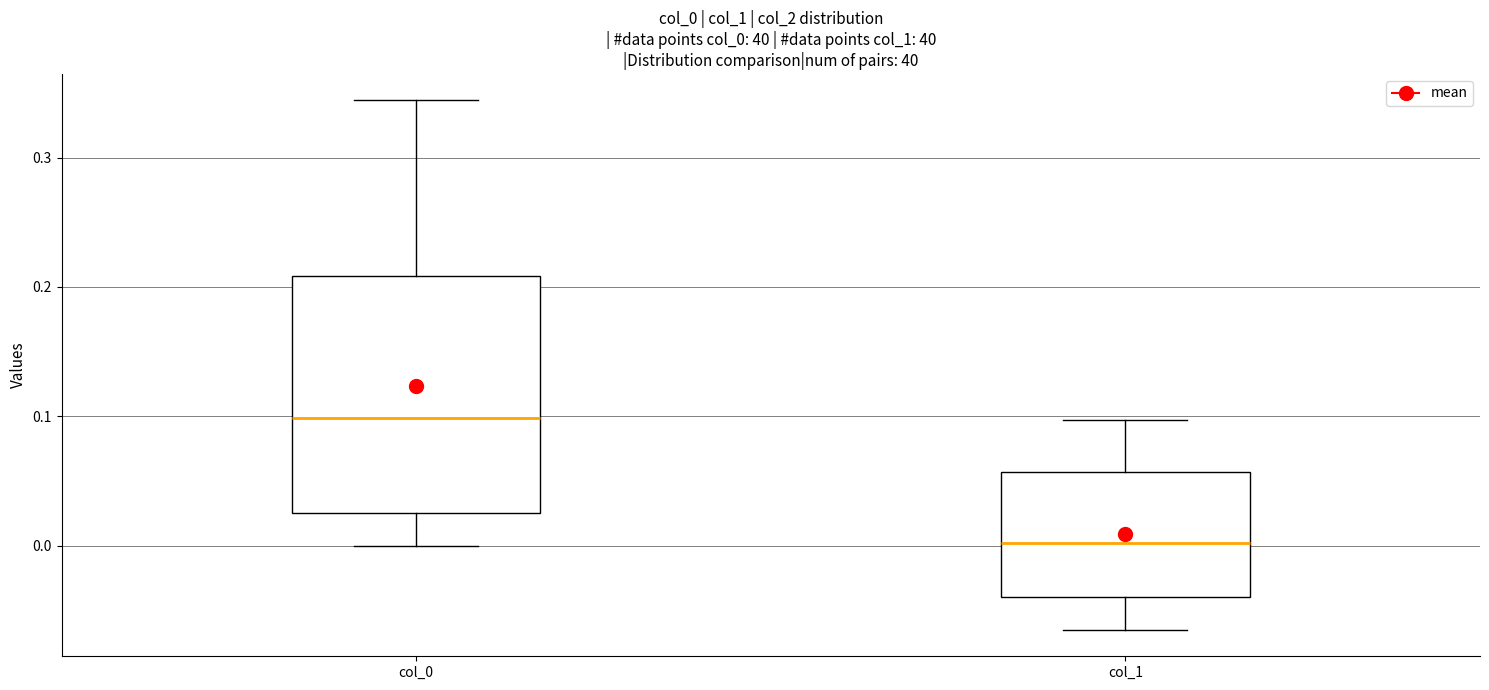

Comparing the boxes themselves (not the whiskers), which one is the tallest?

col_0